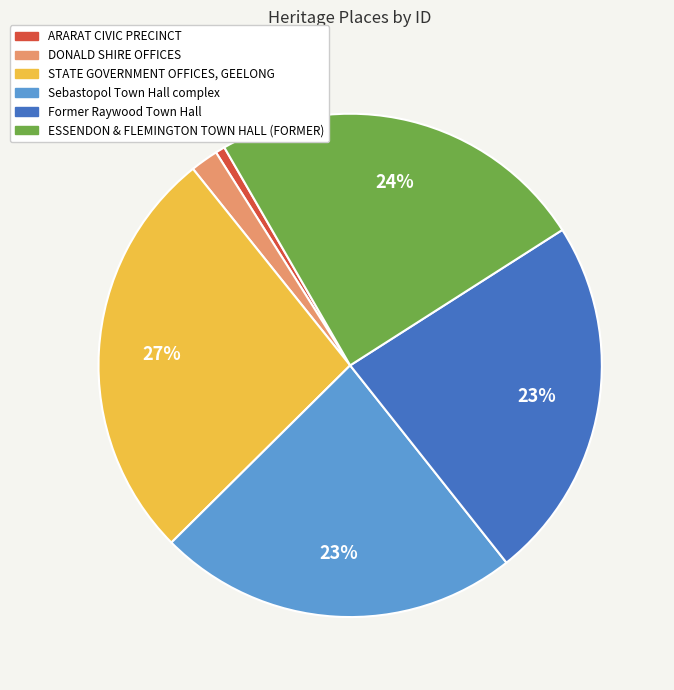

What percentage is the ARARAT CIVIC PRECINCT slice, to the nearest percent?

1%